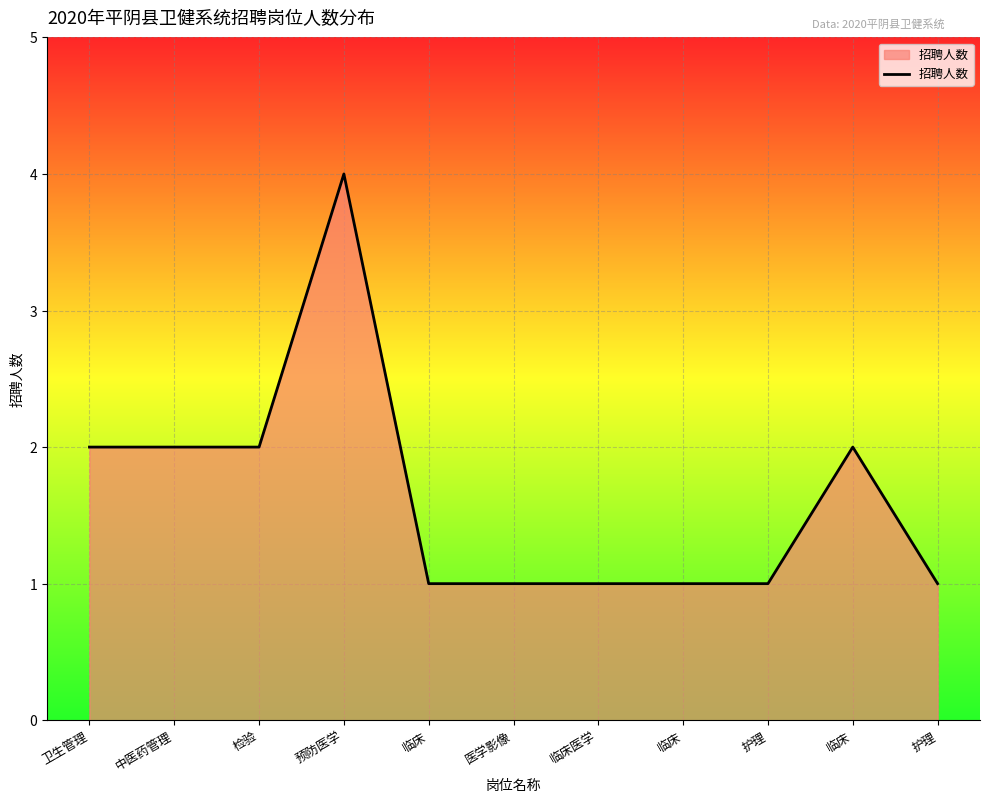

What is the difference between the maximum and minimum values?

3